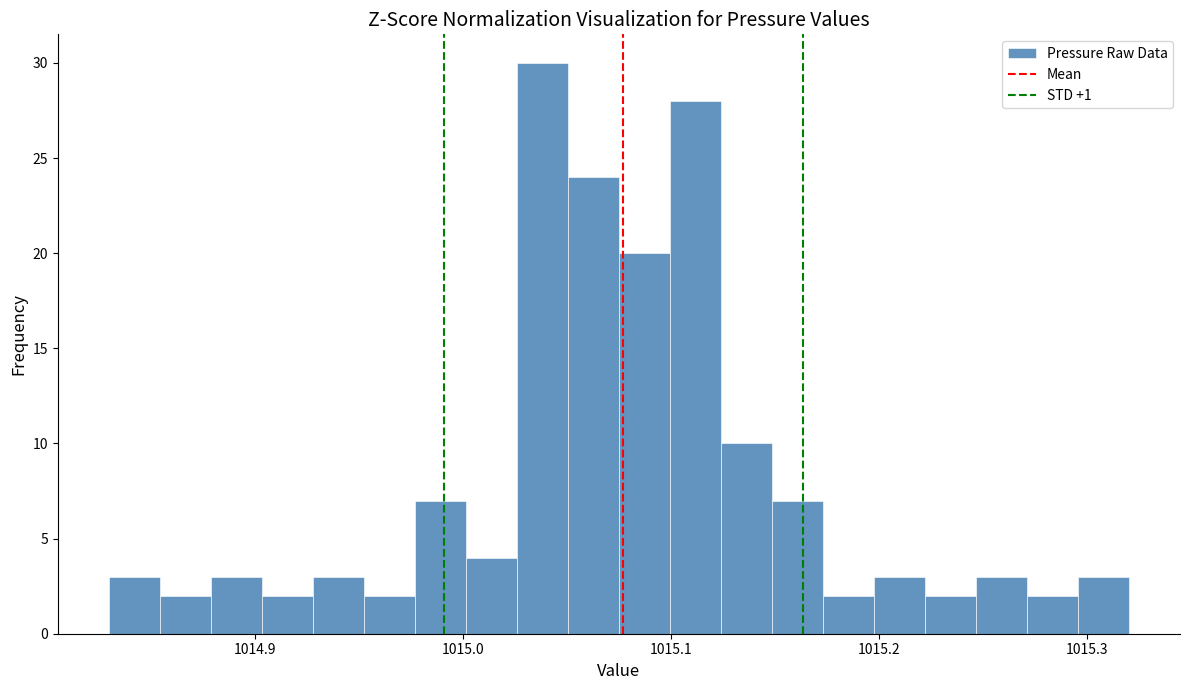

Around what value on the x-axis is the tallest bar? Give the approximate position of its centre, as read against the axis.

1015.04